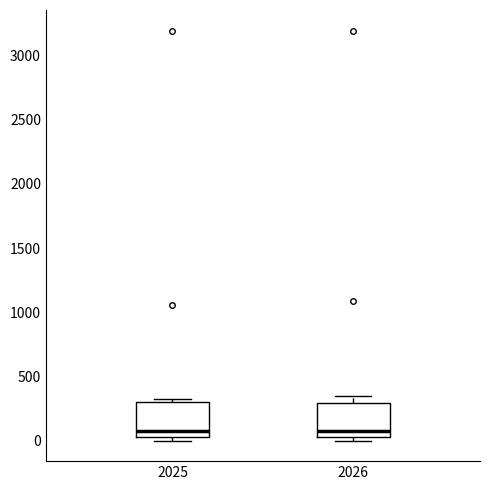

Where is the upper edge of the box at x = 2026 on the y-axis? The values are not printed on the chart, so give them approximately, as read against the axis.

300